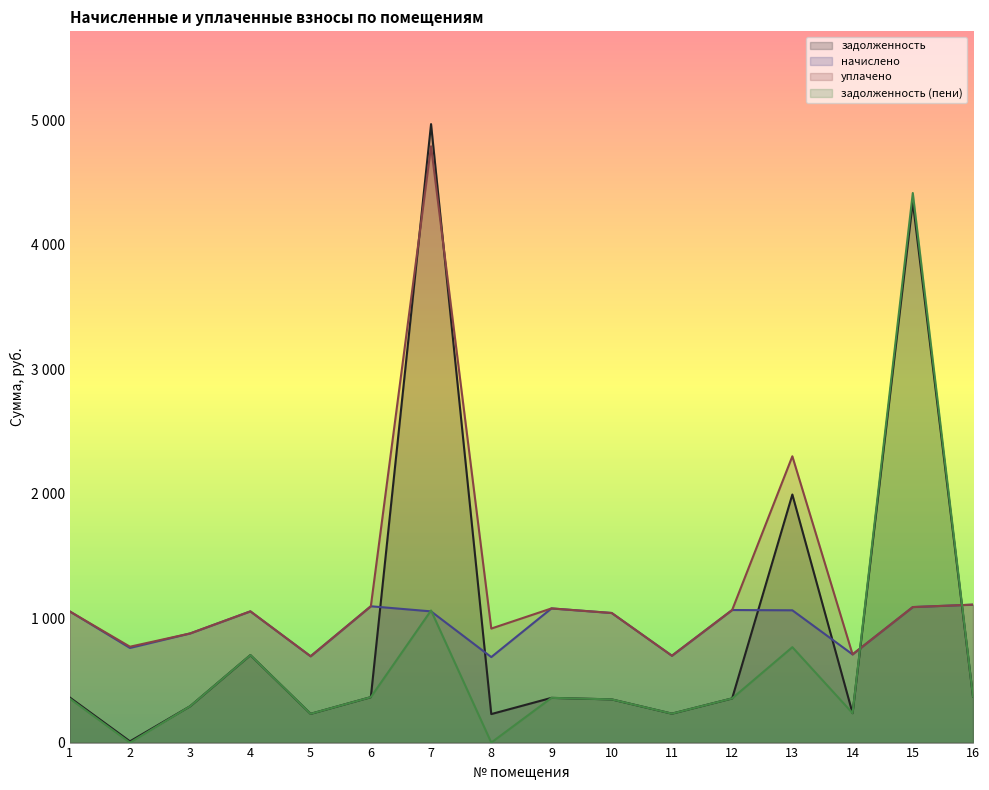

Reading left to right, transcribe all the data shown in this chart.

задолженность: 1=362.4	2=9.9	3=292.3	4=702.7	5=231.1	6=365.0	7=4968.5	8=229.0	9=359.3	10=347.0	11=232.6	12=355.0	13=1992.8	14=236.2	15=4343.0	16=369.4
начислено: 1=1054.1	2=760.3	3=877.0	4=1054.1	5=693.4	6=1095.1	7=1054.1	8=686.9	9=1077.8	10=1041.1	11=697.7	12=1064.9	13=1062.7	14=708.5	15=1088.6	16=1108.1
уплачено: 1=1053.5	2=770.2	3=877.0	4=1054.3	5=693.4	6=1095.1	7=4790.2	8=916.0	9=1077.8	10=1041.1	11=697.7	12=1064.9	13=2300.0	14=708.5	15=1088.6	16=1108.1
задолженность (пени): 1=353.4	2=0.0	3=292.3	4=702.7	5=231.1	6=365.0	7=1061.1	8=0.0	9=359.3	10=347.0	11=232.6	12=355.0	13=766.4	14=236.2	15=4415.0	16=369.4